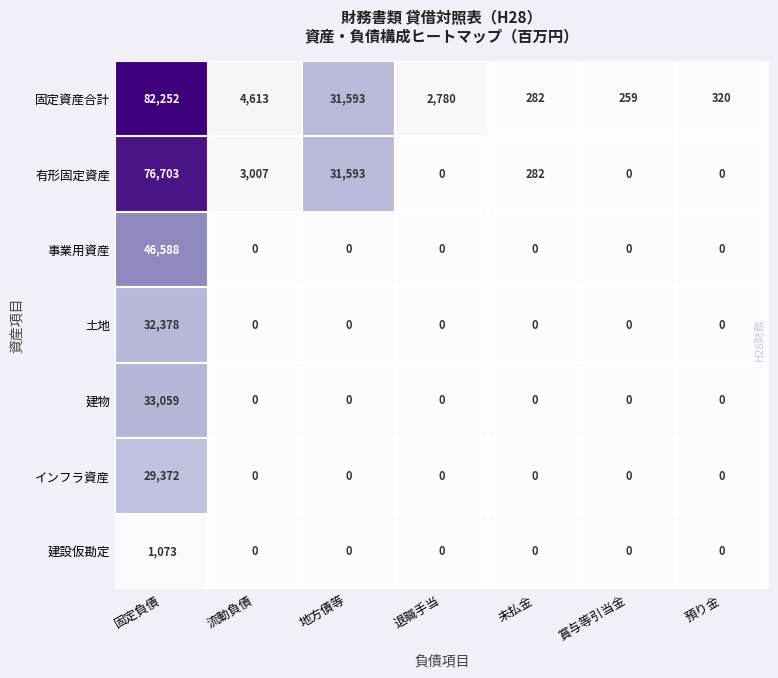

What is the total value across all series at 固定負債?

301425